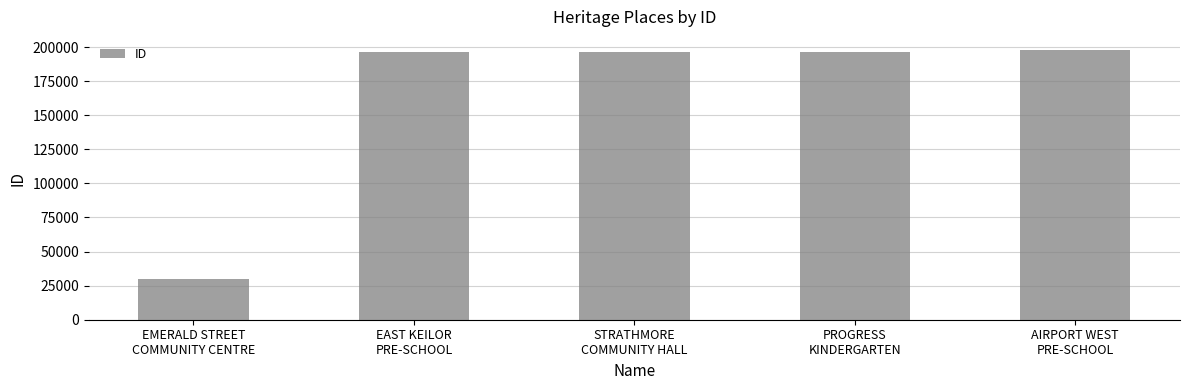

What is the value of the 2nd bar from the left?

196117